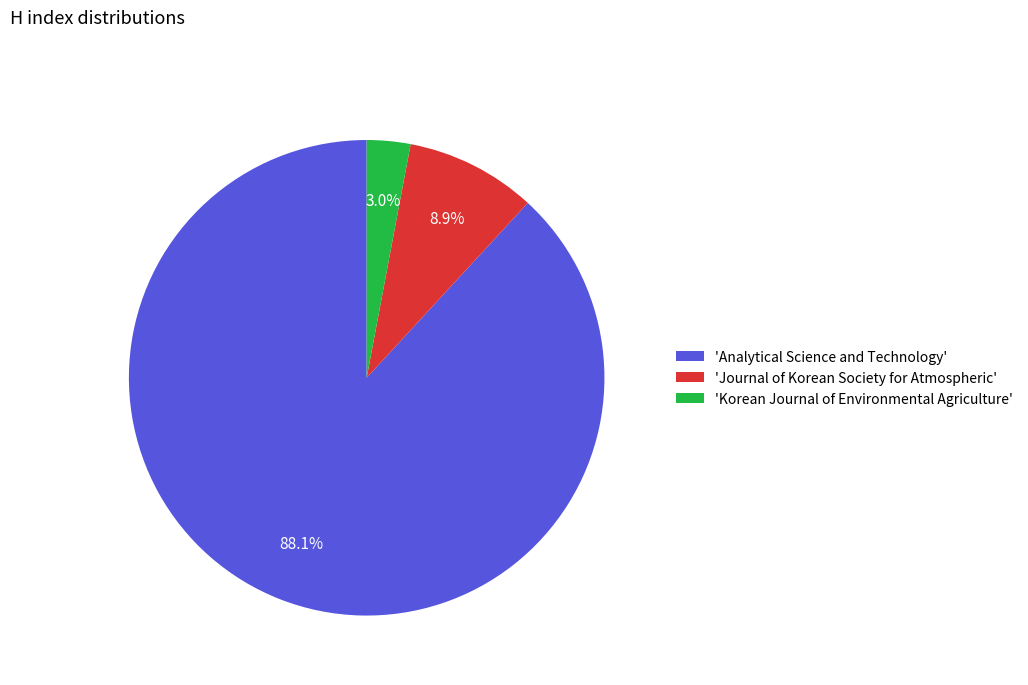

Rank the categories by value from highest to lowest.

'Analytical Science and Technology', 'Journal of Korean Society for Atmospheric', 'Korean Journal of Environmental Agriculture'